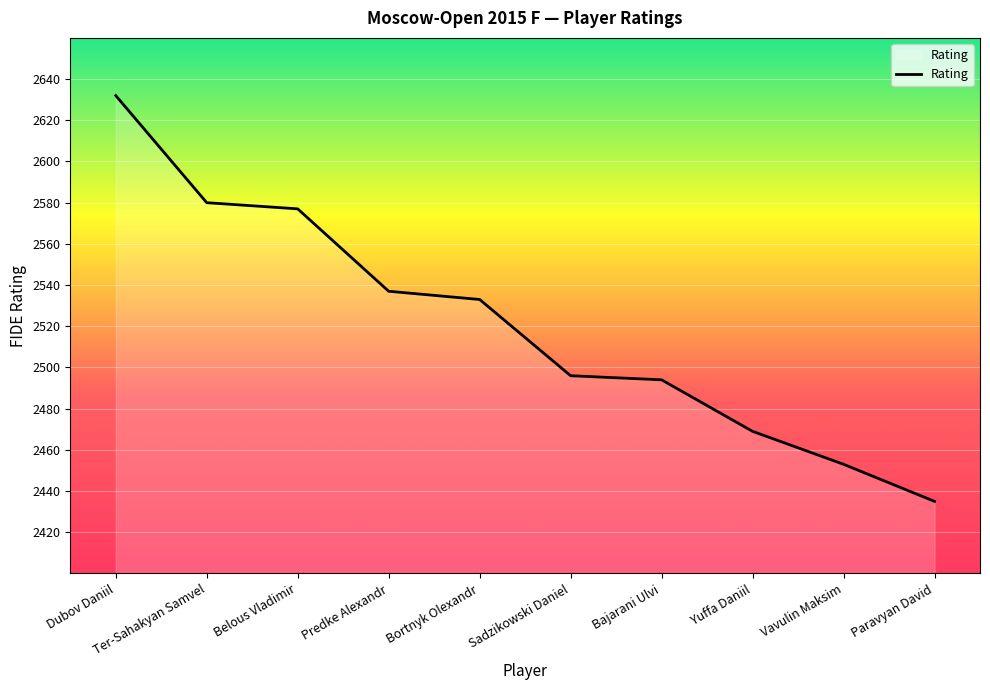

What is the difference between the maximum and minimum values?

197